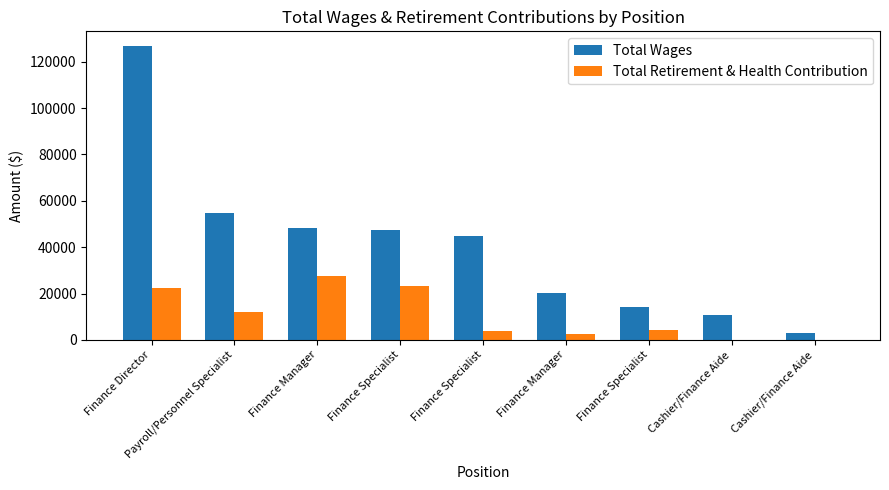

What is the maximum value shown in the chart?

126718